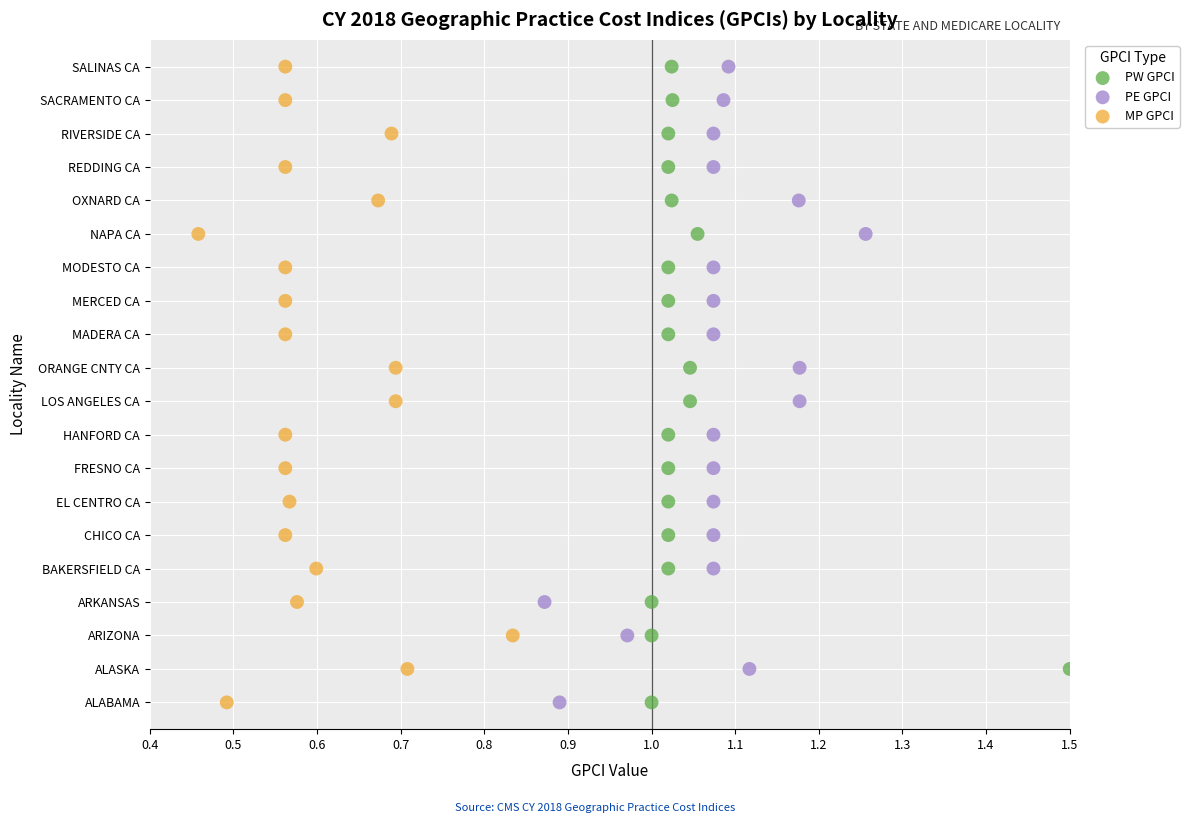

What are all the series names shown in the legend?

PW GPCI, PE GPCI, MP GPCI